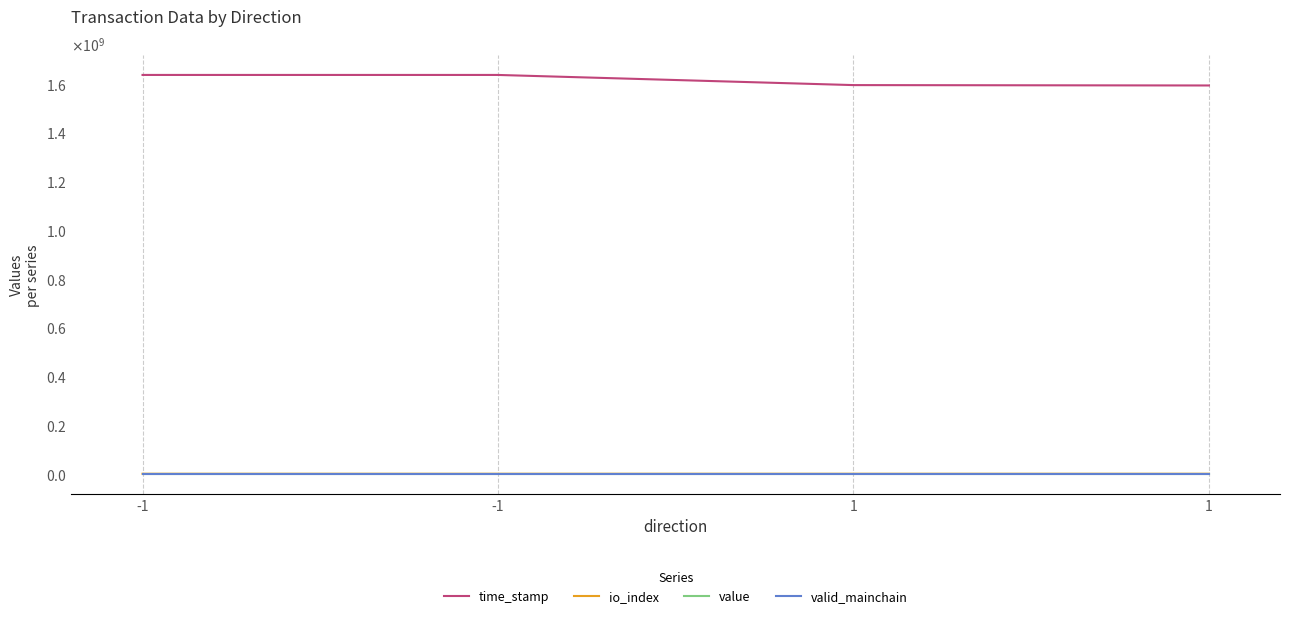

Is this an area chart (filled region under the line)?

No